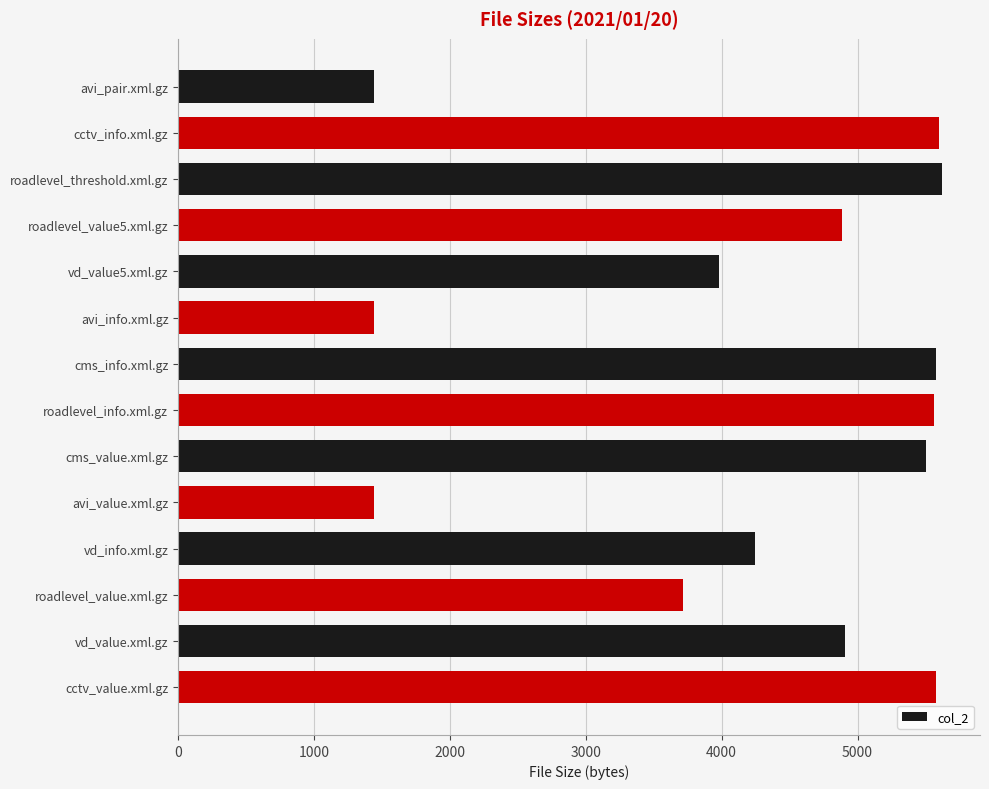

What is the maximum value shown in the chart?

5620